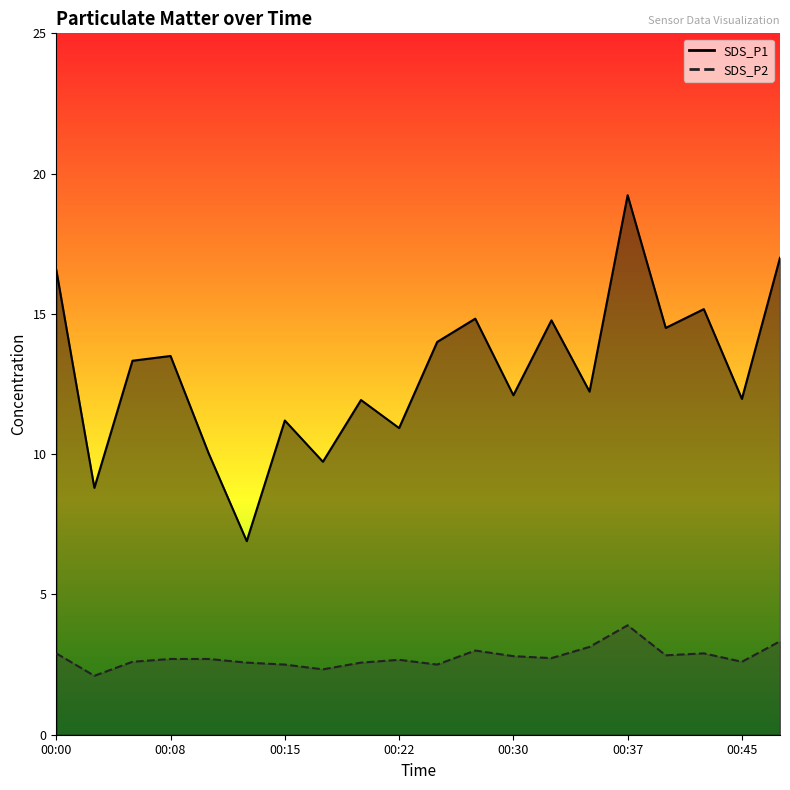

The value of SDS_P2 at 00:32 is 3.9. True or false?

False